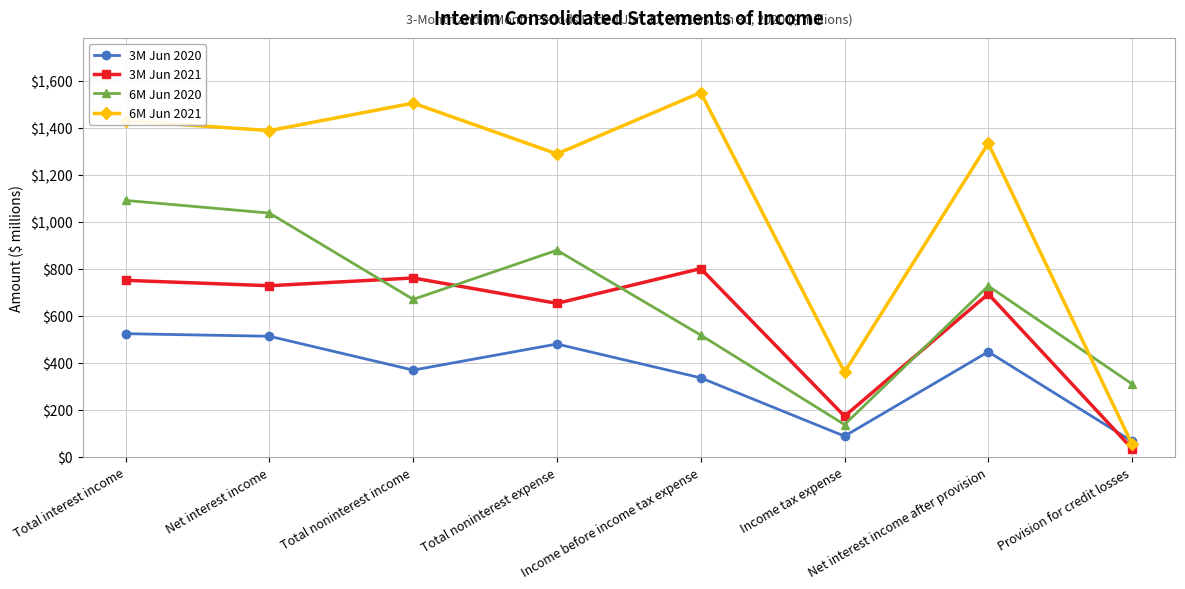

Which category has the highest value in the 6M Jun 2021 series?

Income before income tax expense